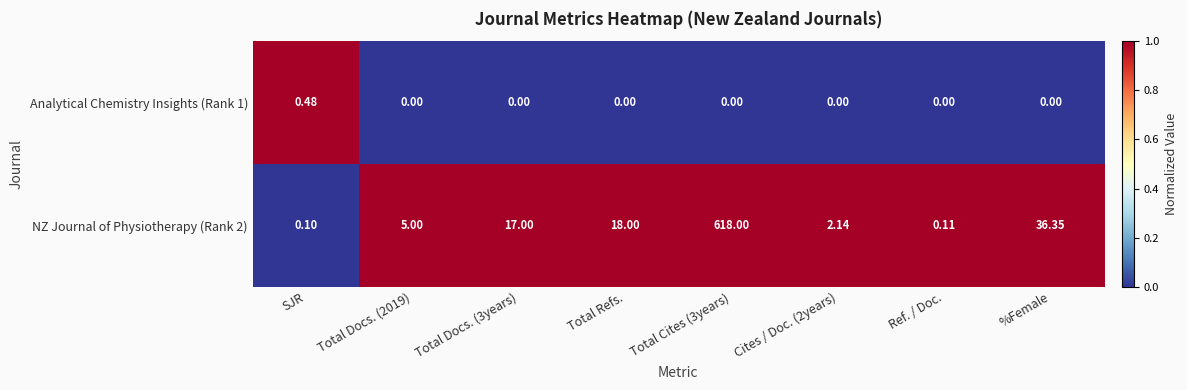

Where is NZ Journal of Physiotherapy (Rank 2) nearest to the value 309?

%Female